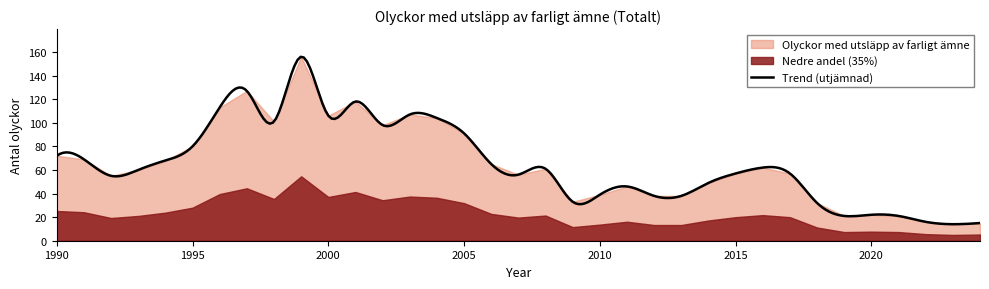

Between 2019 and 1991, which is larger?

1991